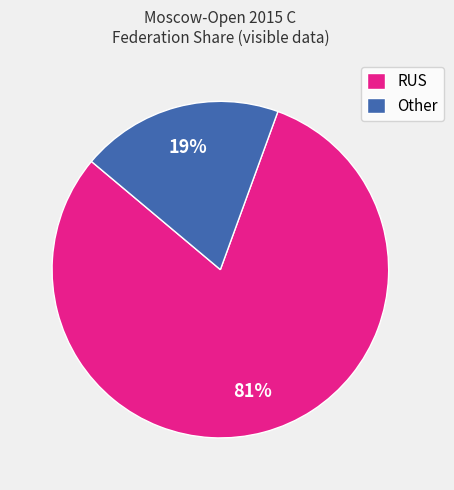

Which slice represents more than half of the pie?

RUS